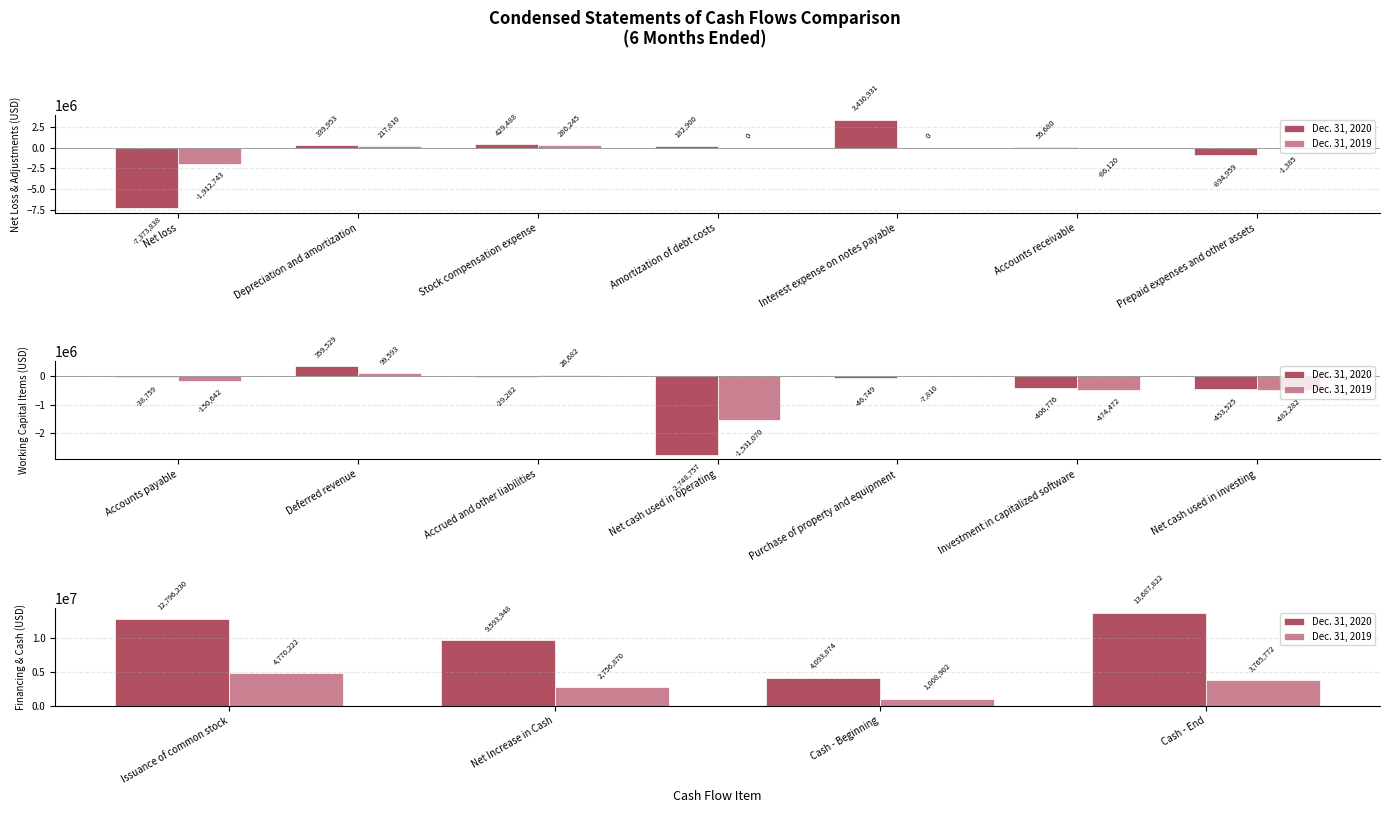

Which series has the widest spread of values?

Dec. 31, 2020